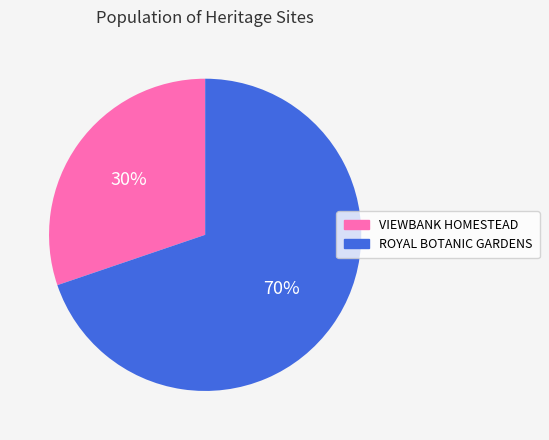

Rank the categories by value from lowest to highest.

VIEWBANK HOMESTEAD, ROYAL BOTANIC GARDENS